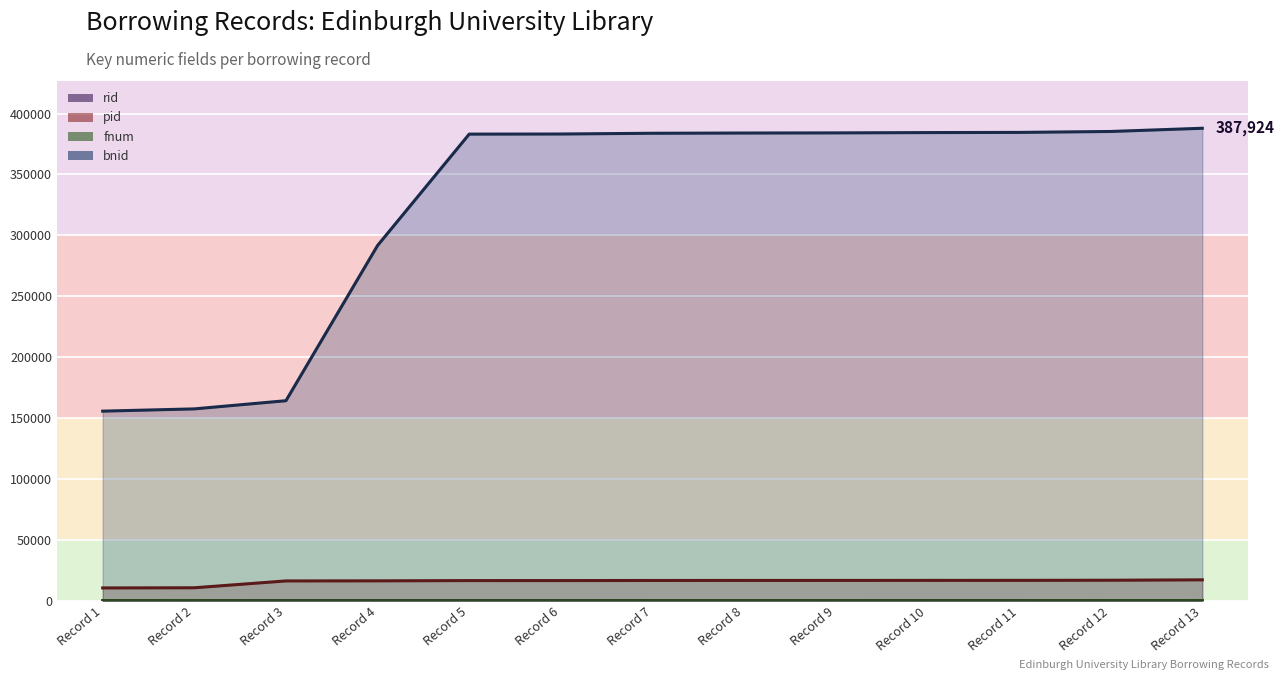

Which label corresponds to the largest value in the chart?

Record 13